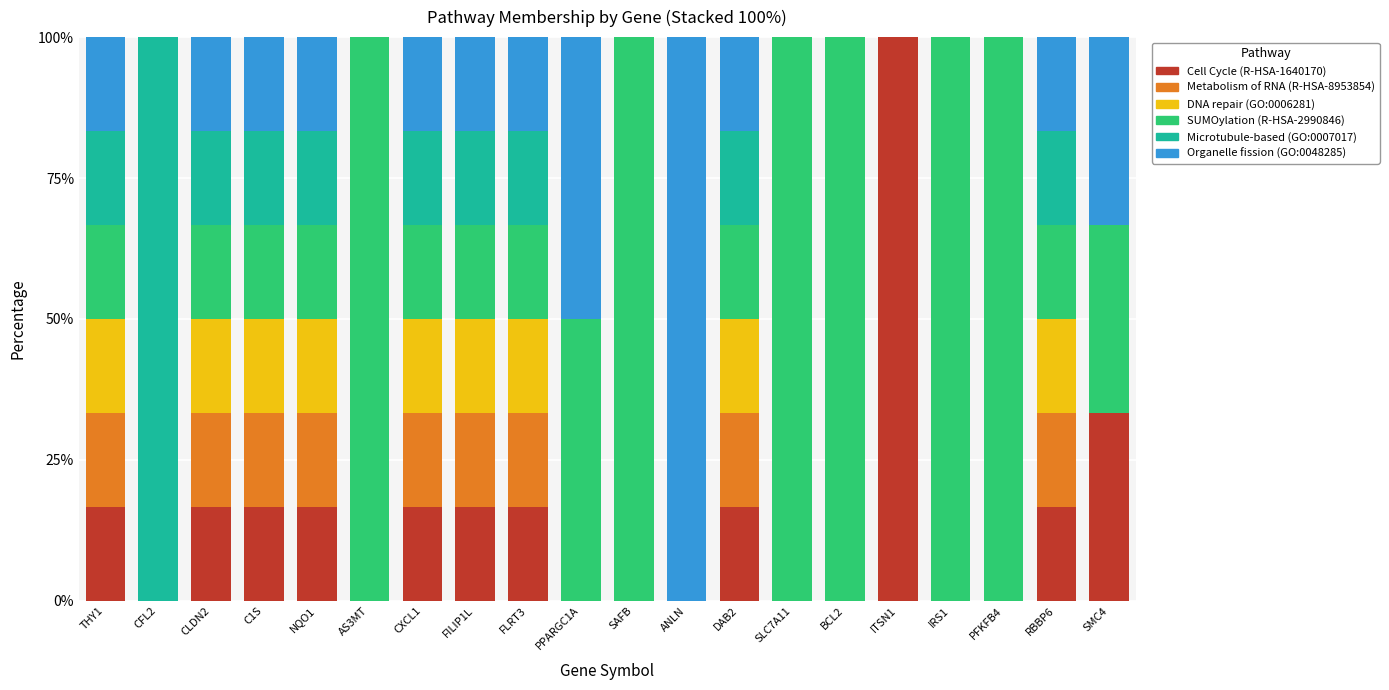

What is the total value across all series at DAB2?

100.0